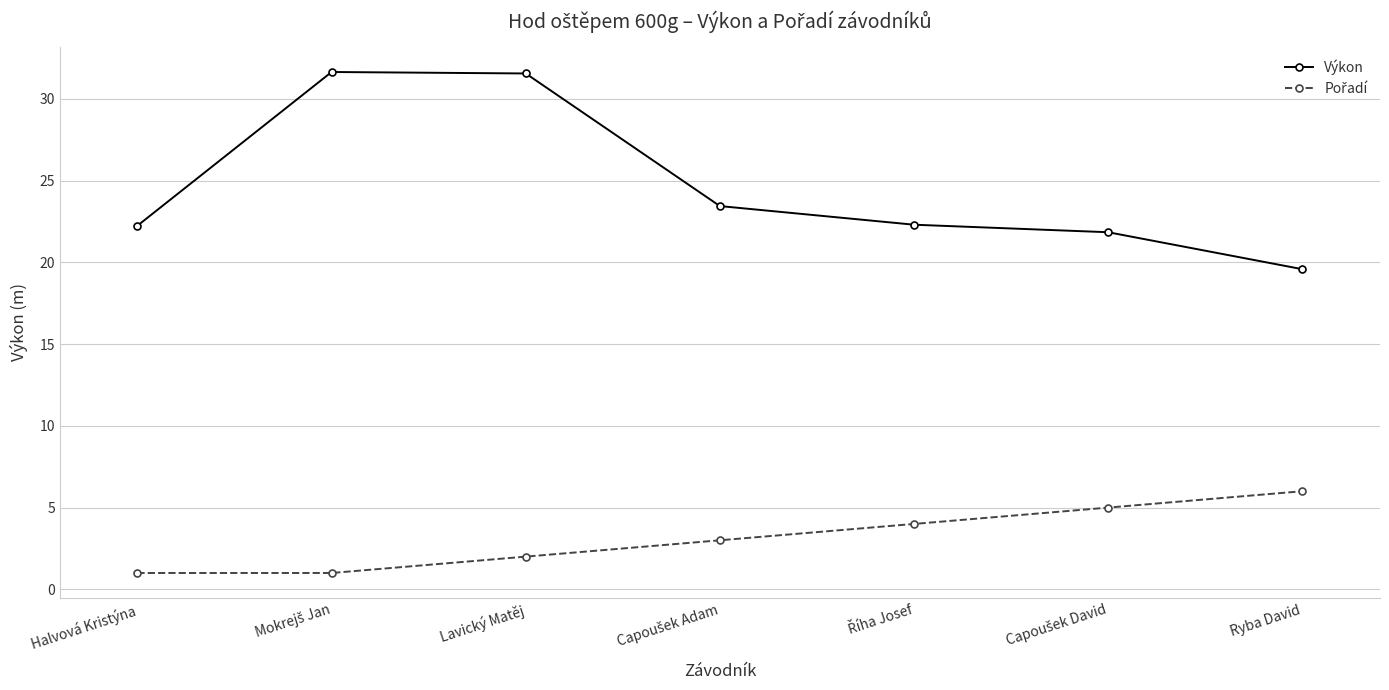

What is the maximum value for Výkon?

31.6